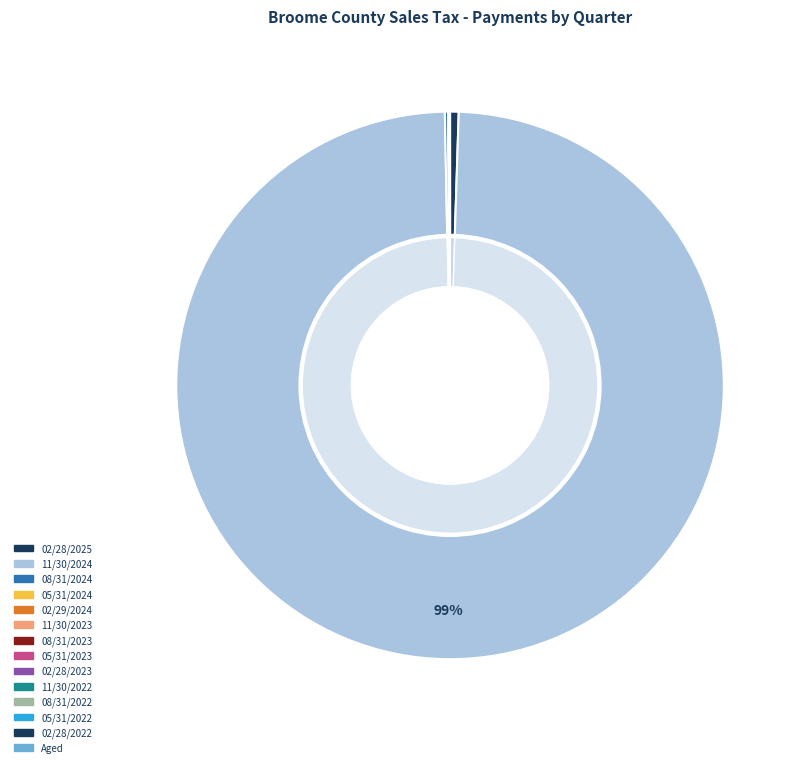

How many slices are in this pie chart?

14